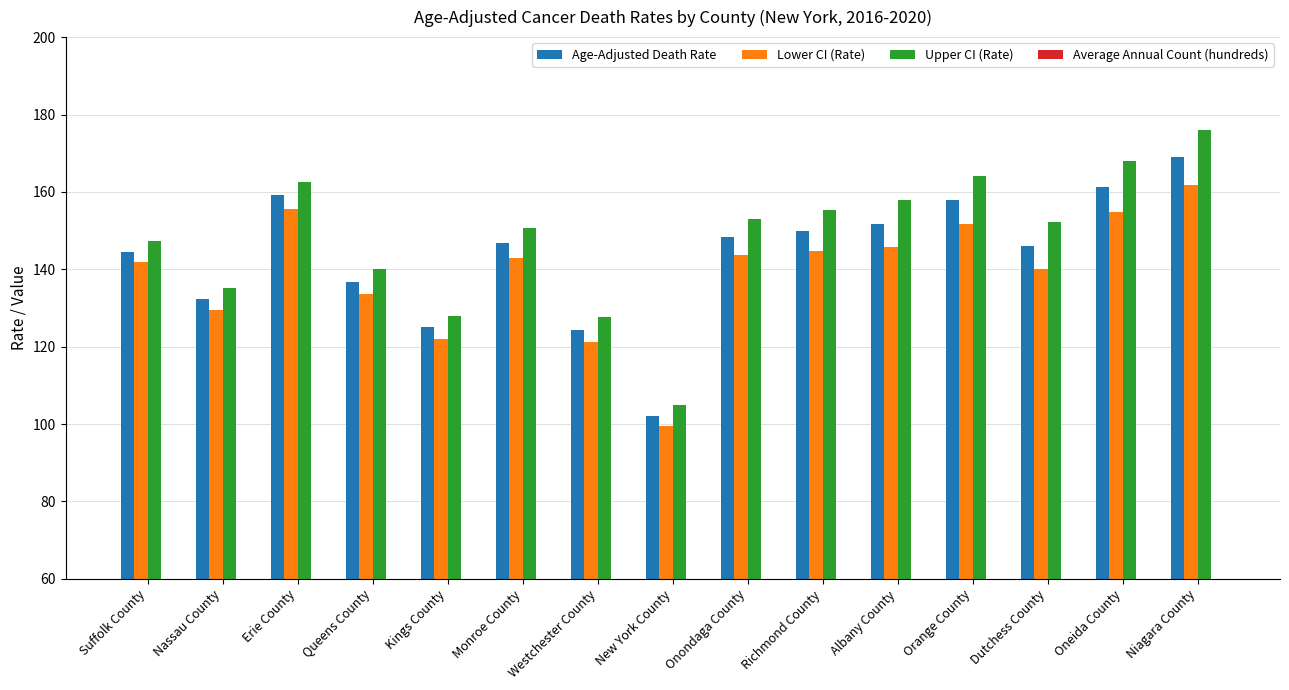

What is the difference between the maximum and minimum values in the Average Annual Count (hundreds) series?

18.7